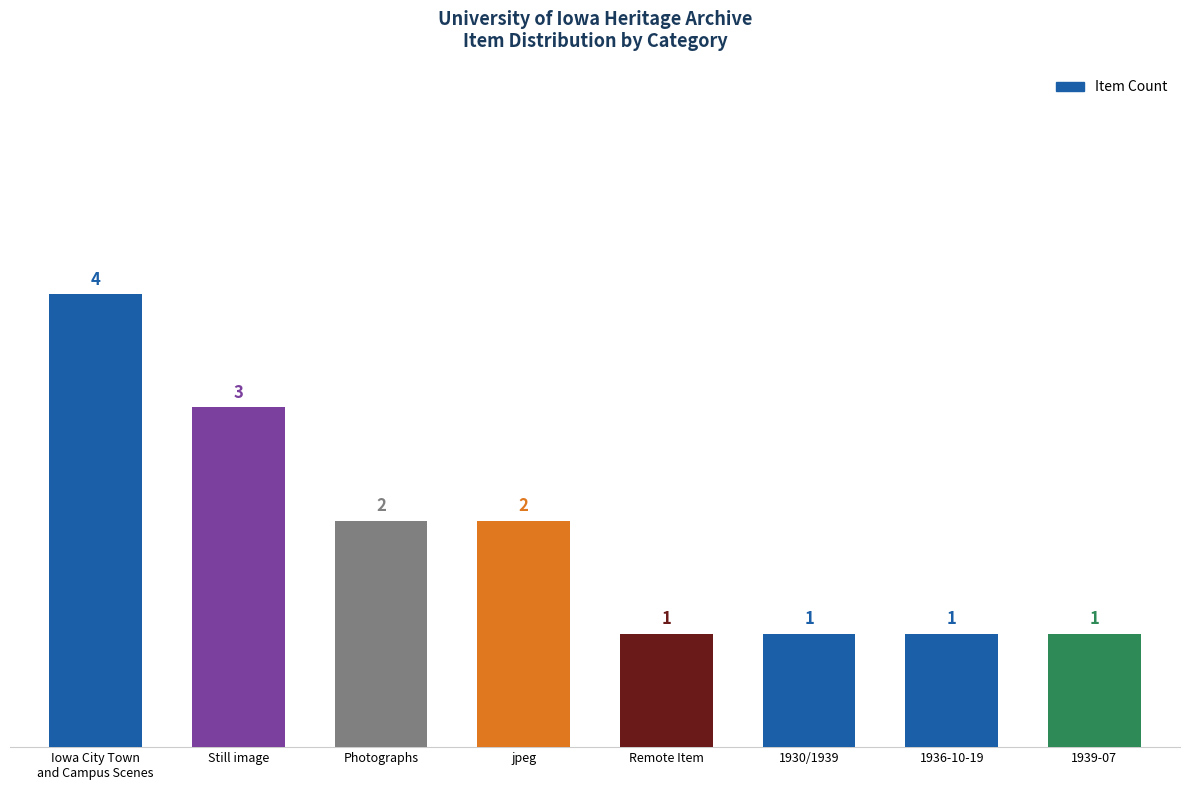

What is the value of the 4th bar from the left?

2